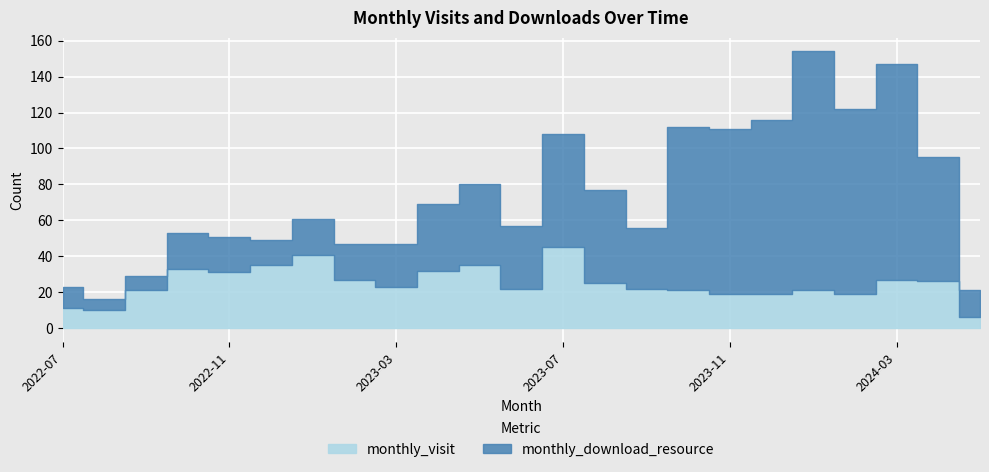

Count the number of data series in this chart.

2